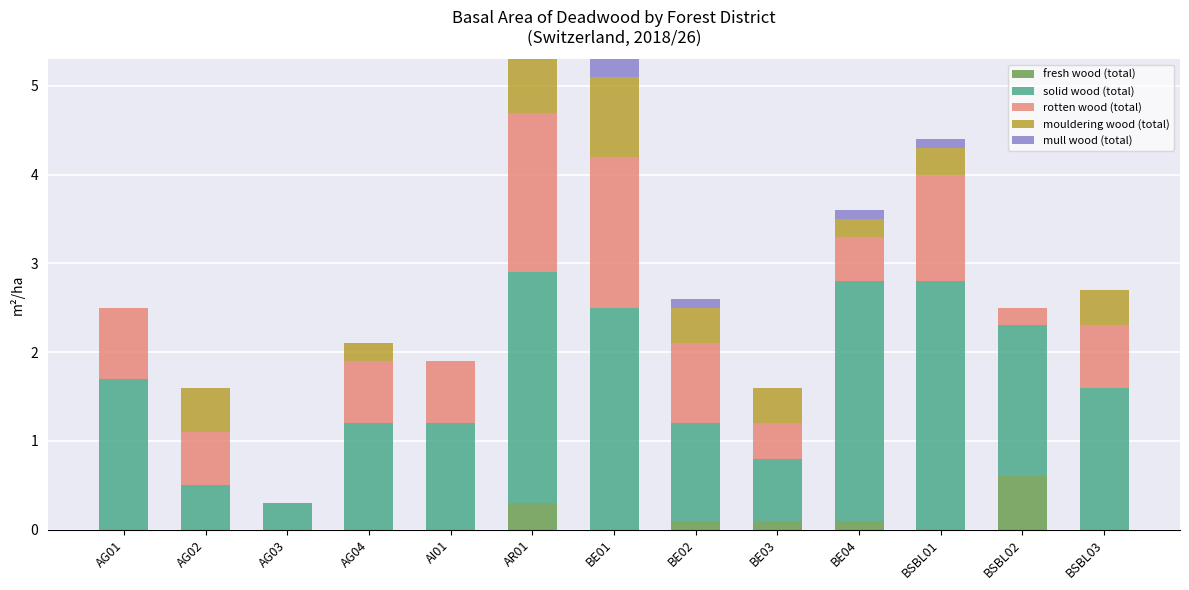

What is the highest value of the fresh wood (total) series?

0.6